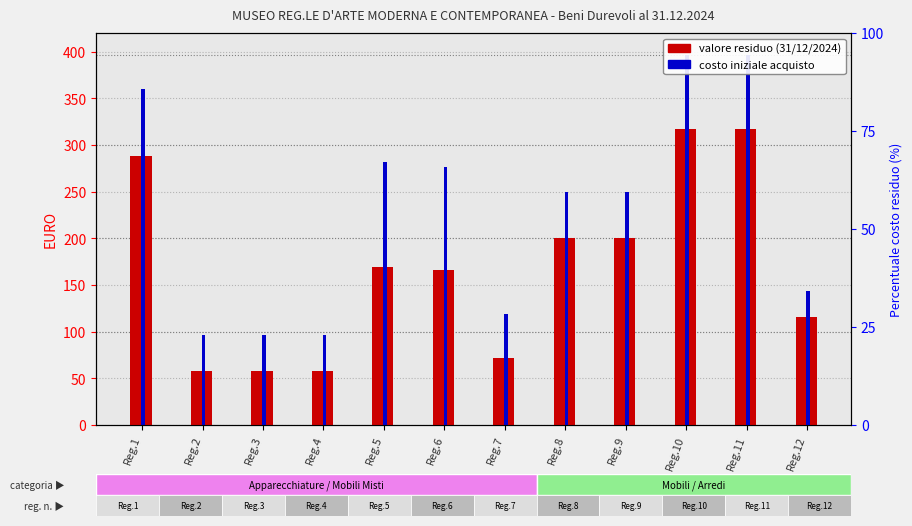

Rank the series at Reg.12 from lowest to highest value.

Valore giornale (al 31/12/2024), Costo iniziale di acquisto